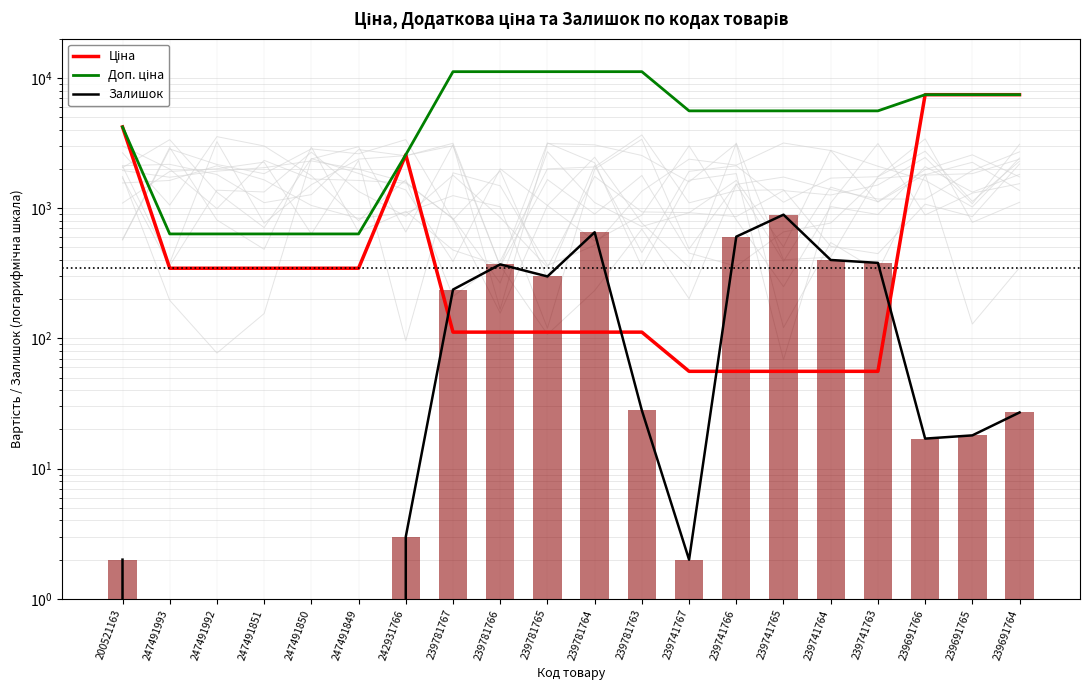

What is the difference between the highest and lowest values at 239691765?

7418.2